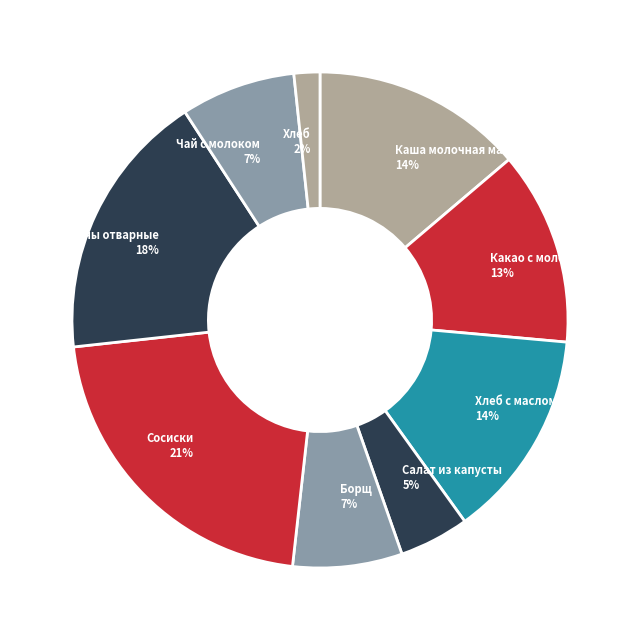

Do Борщ 7% and Чай с молоком 7% together represent more than half of the pie?

No